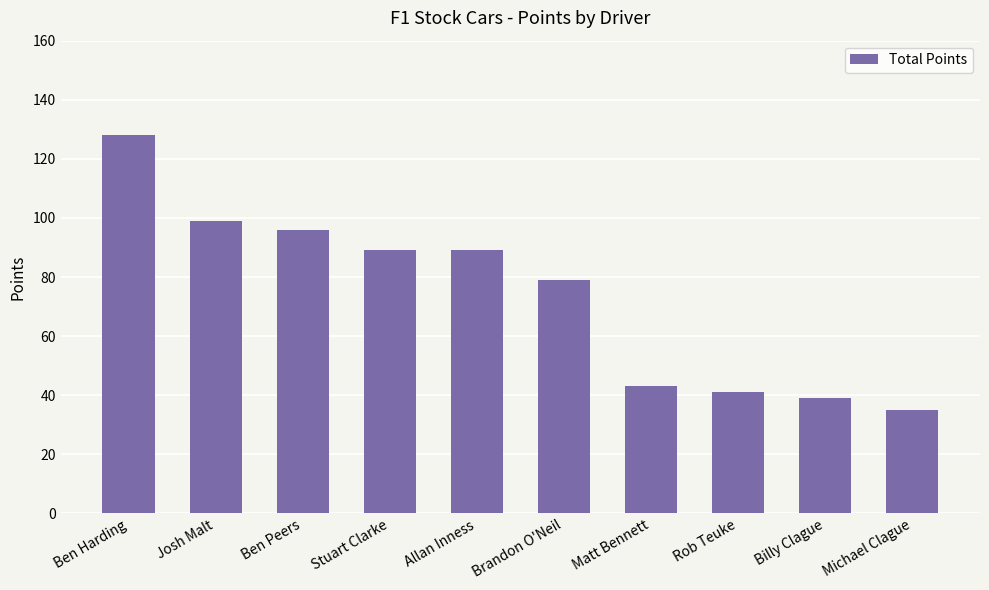

What is the ratio of the value at Michael Clague to the value at Josh Malt?

0.4